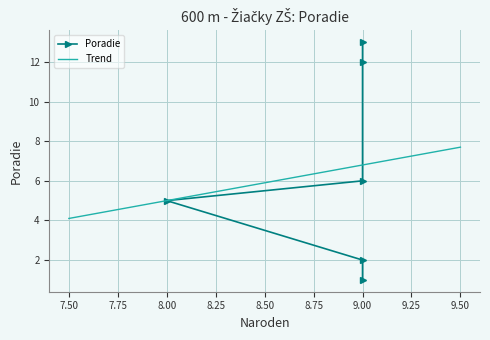

What is the difference between the maximum and minimum values?

12